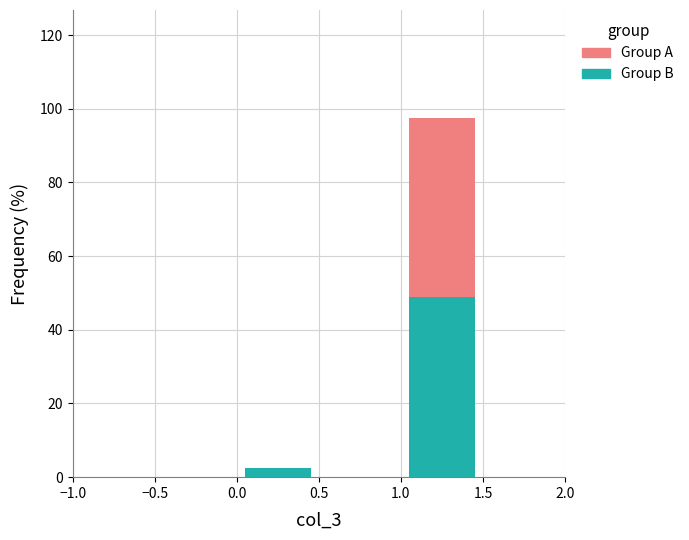

What is the total height of the stacked bar covering 0.0 to 0.5 on the x-axis? The values are not printed on the chart, so give them approximately, as read against the axis.

2